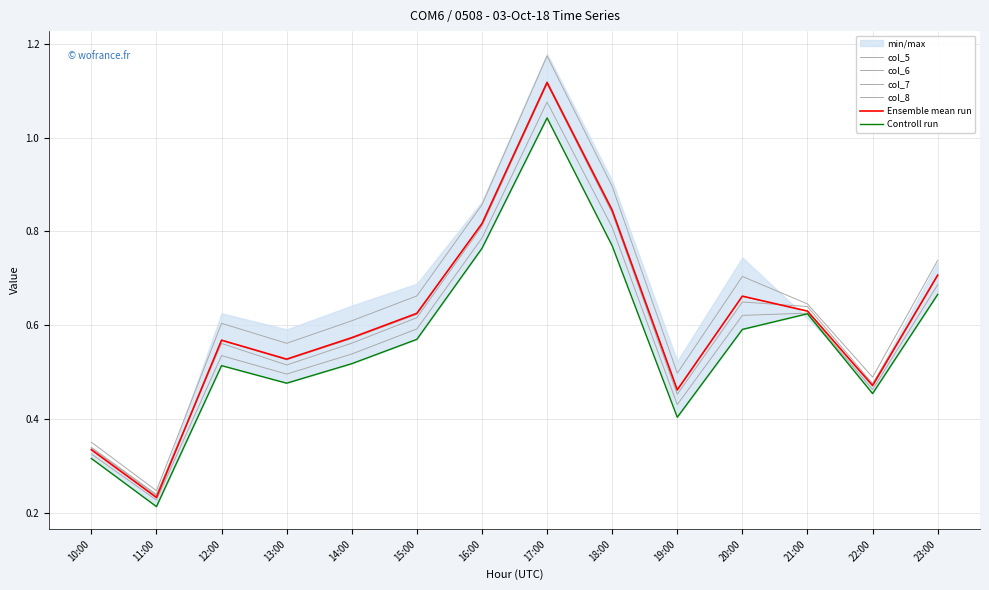

At how many categories does at least one series exceed 0?

14